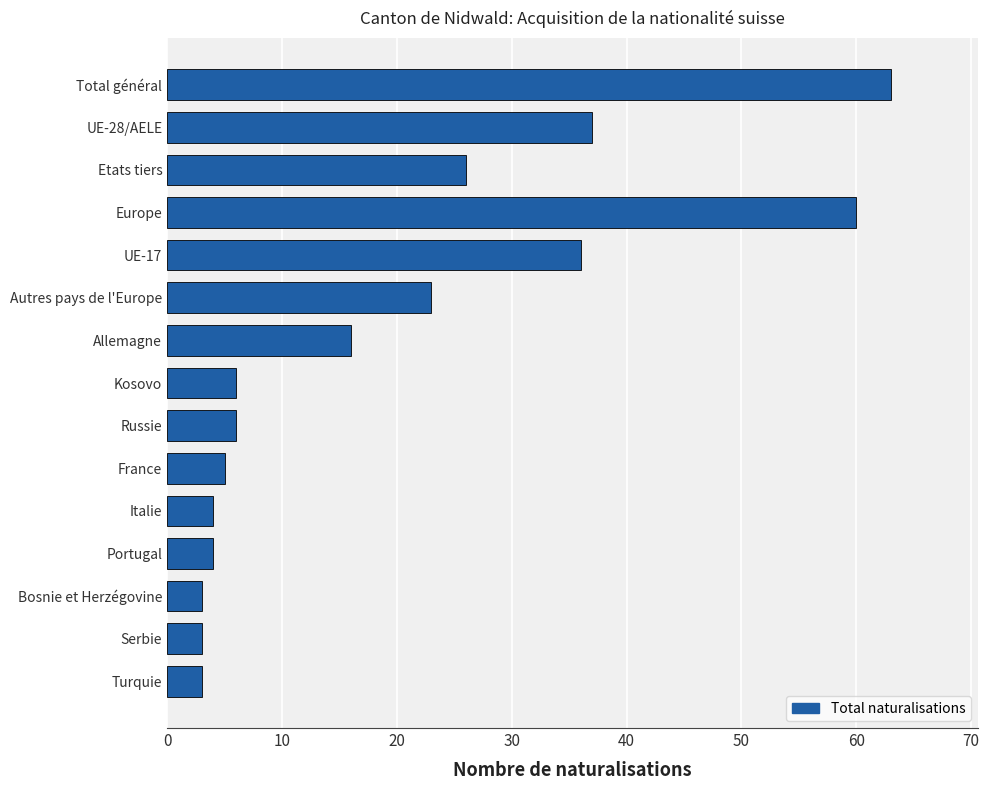

What is the minimum value shown in the chart?

3